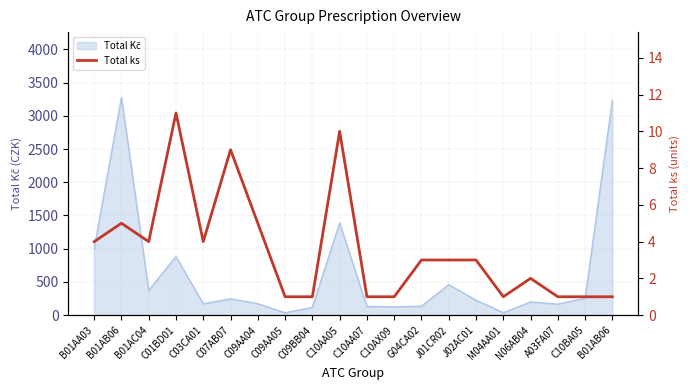

What is the label of the 14th point from the left?

J01CR02